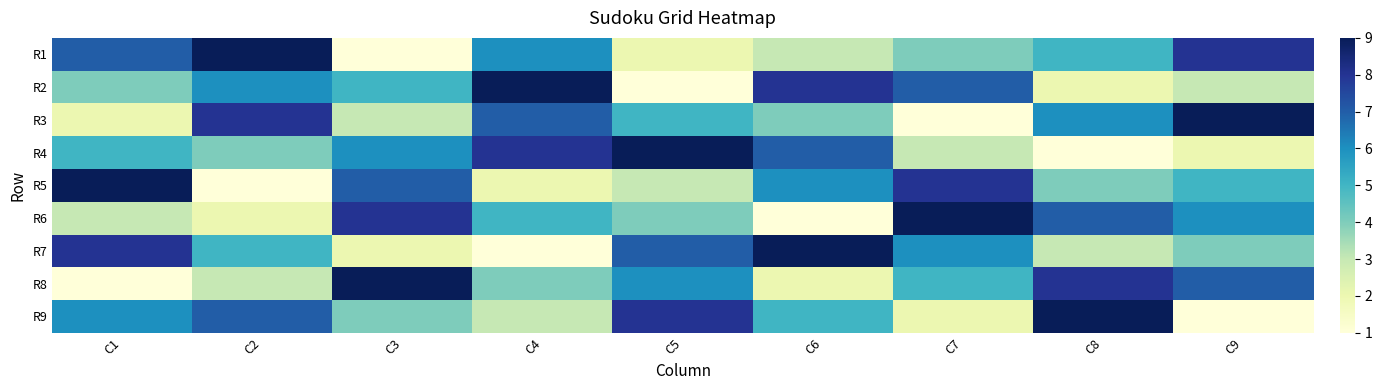

At C6, list the series in order from smallest to largest.

R6, R8, R1, R3, R9, R5, R4, R2, R7